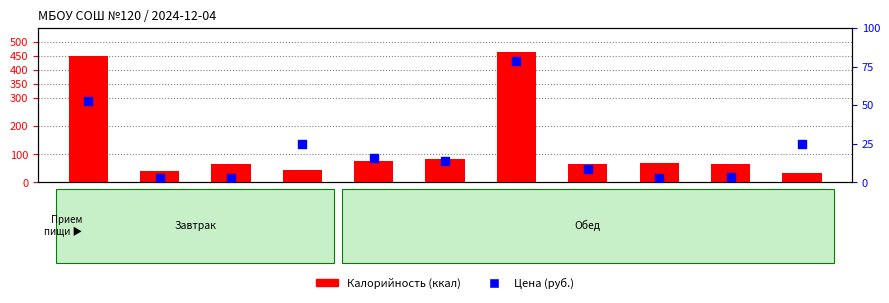

At how many categories does at least one series exceed 225?

2